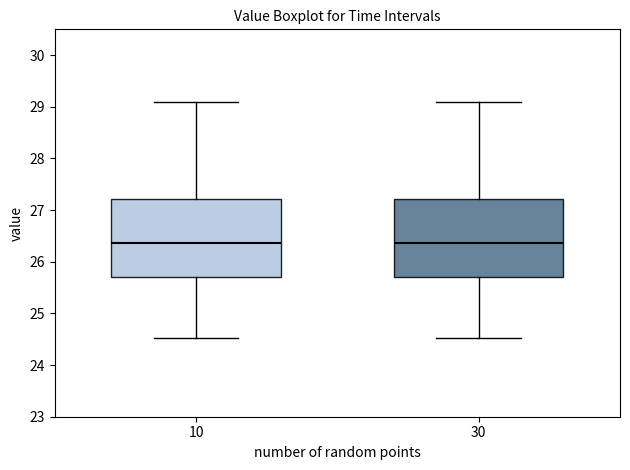

Reading left to right, transcribe this box plot: for each box, give where its median line is, the range the box spans, and where its two whiskers end, as read against the y-axis. The values are not printed on the chart, so give them approximately, as read against the axis.

10: median 26.4, box 25.7 to 27.2, whiskers 24.5 to 29.1
30: median 26.4, box 25.7 to 27.2, whiskers 24.5 to 29.1